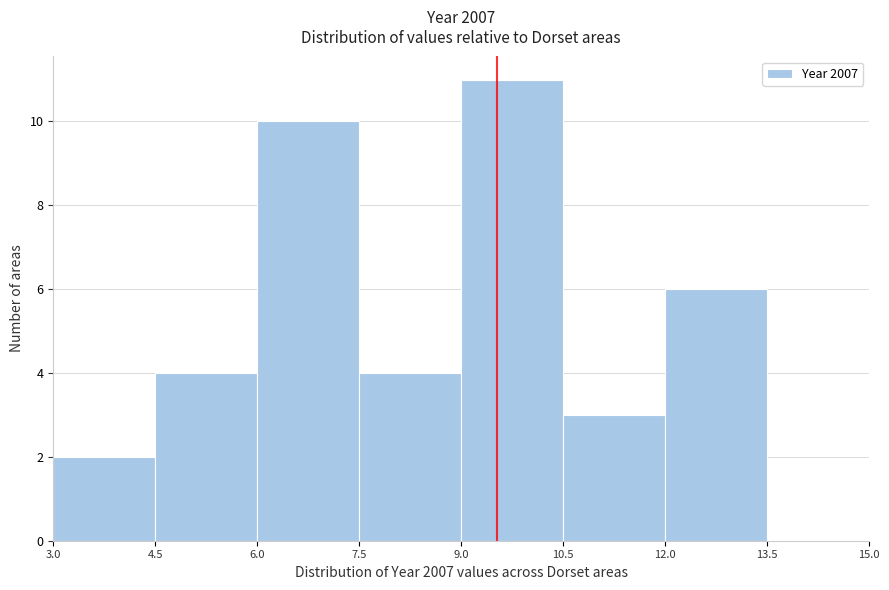

Over which range of the x-axis is the bar tallest?

9.0 to 10.5